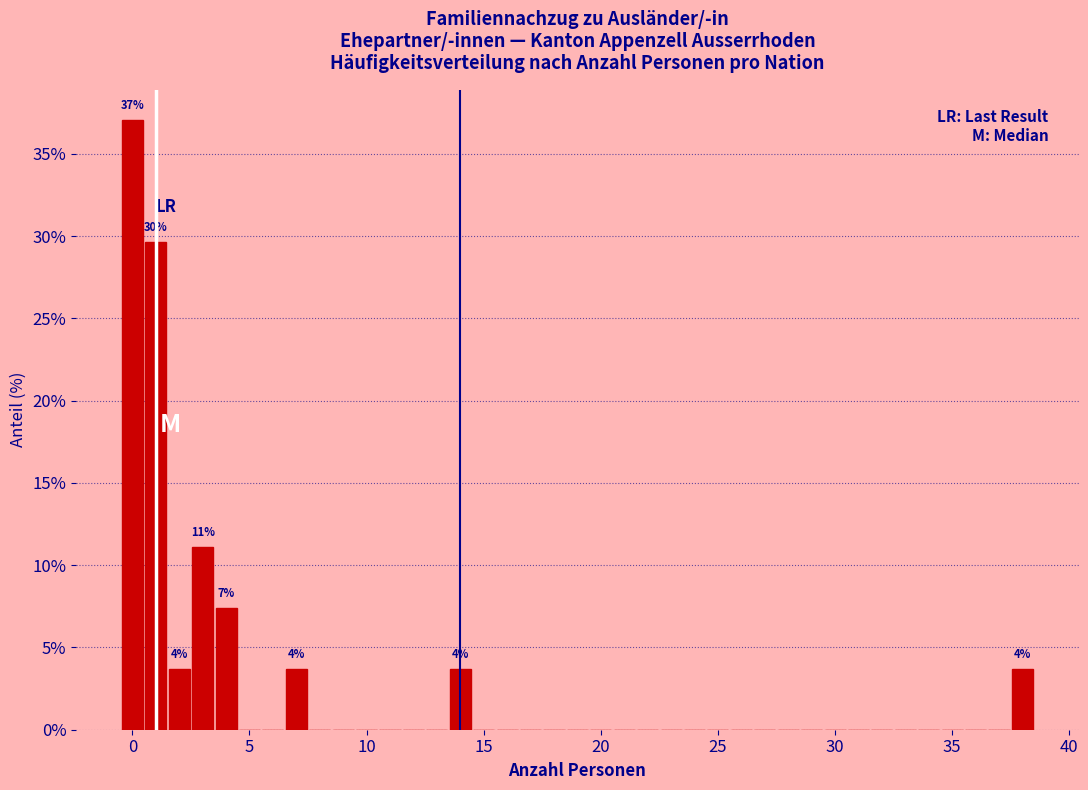

Read against the x-axis, roughly where is the centre of the tallest bar?

0.0